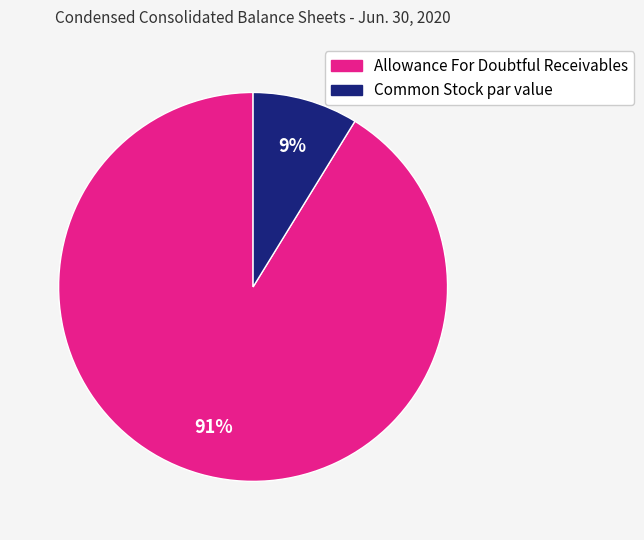

How many segments does this pie chart have?

2